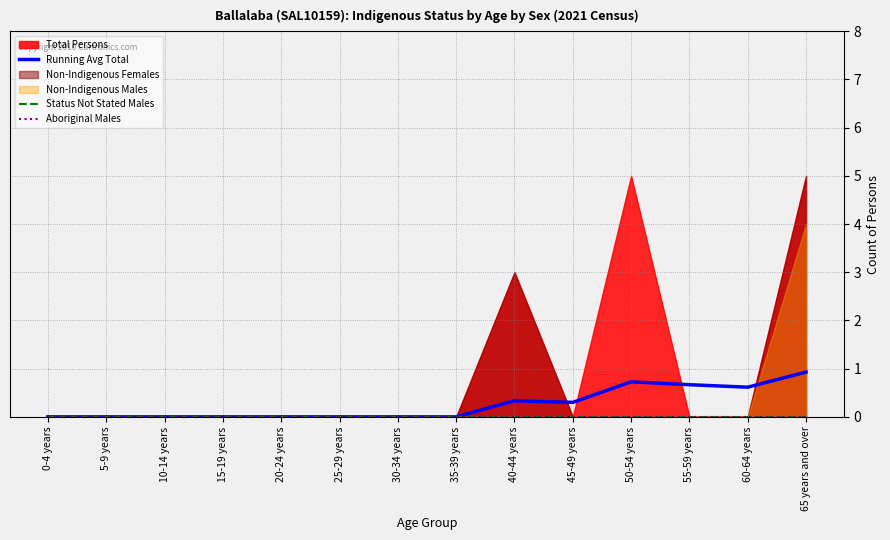

At which category does the chart reach its peak across all series?

65 years and over